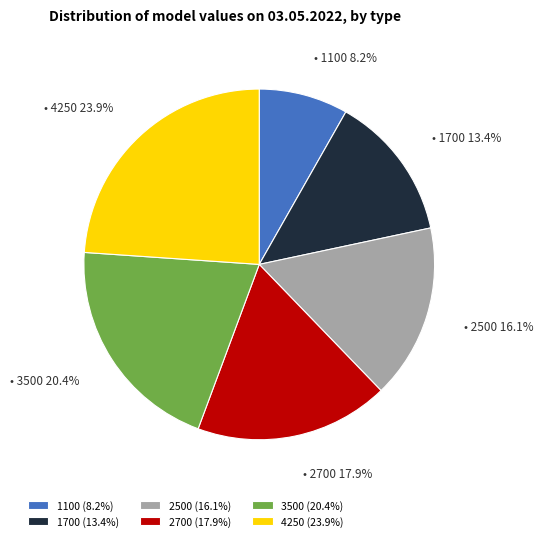

Does 3500 represent more than half of the total?

No